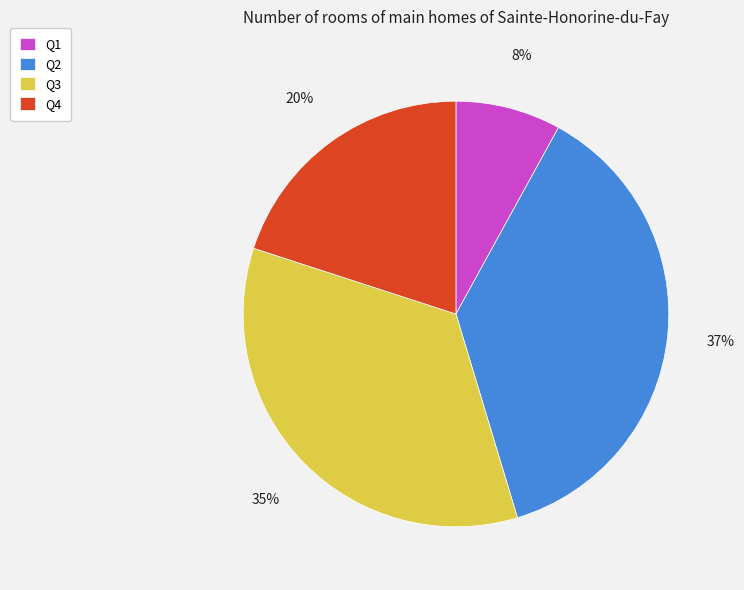

What percentage is the Q1 slice, to the nearest percent?

8%